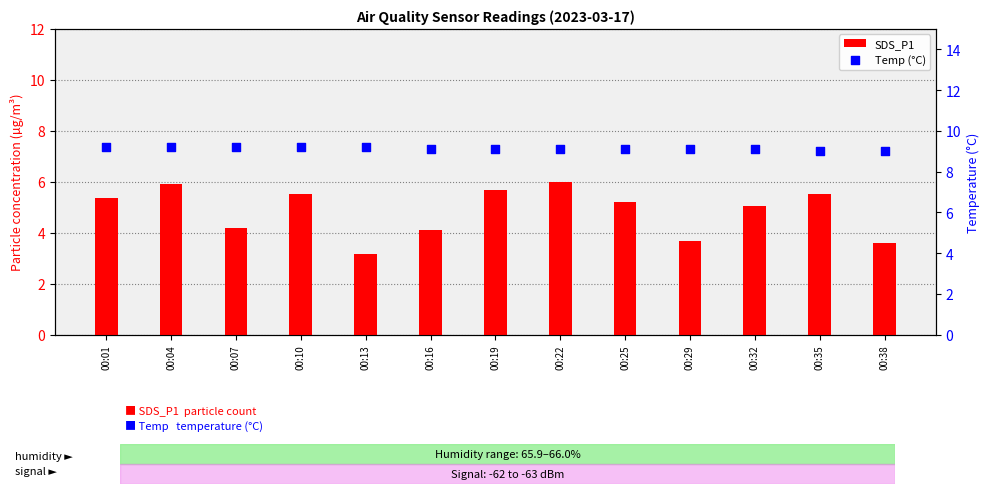

Which series has the largest total across all categories?

Temp (°C)